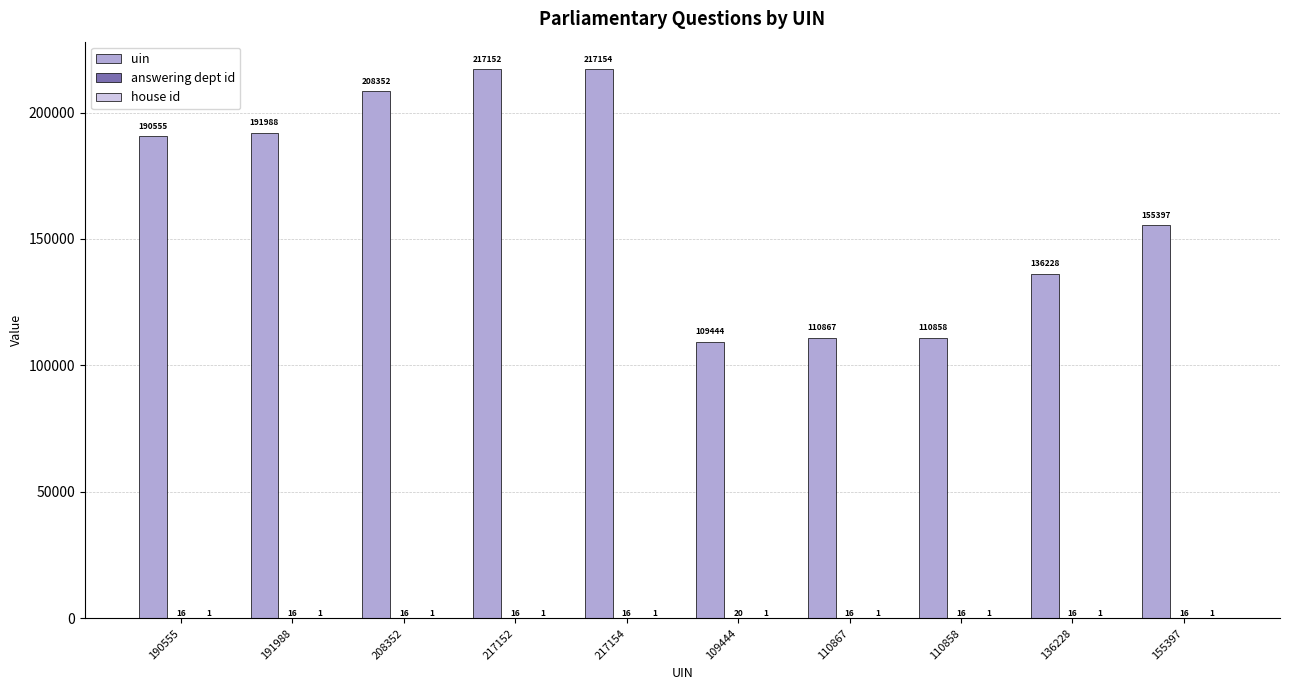

Which series has the largest total across all categories?

uin